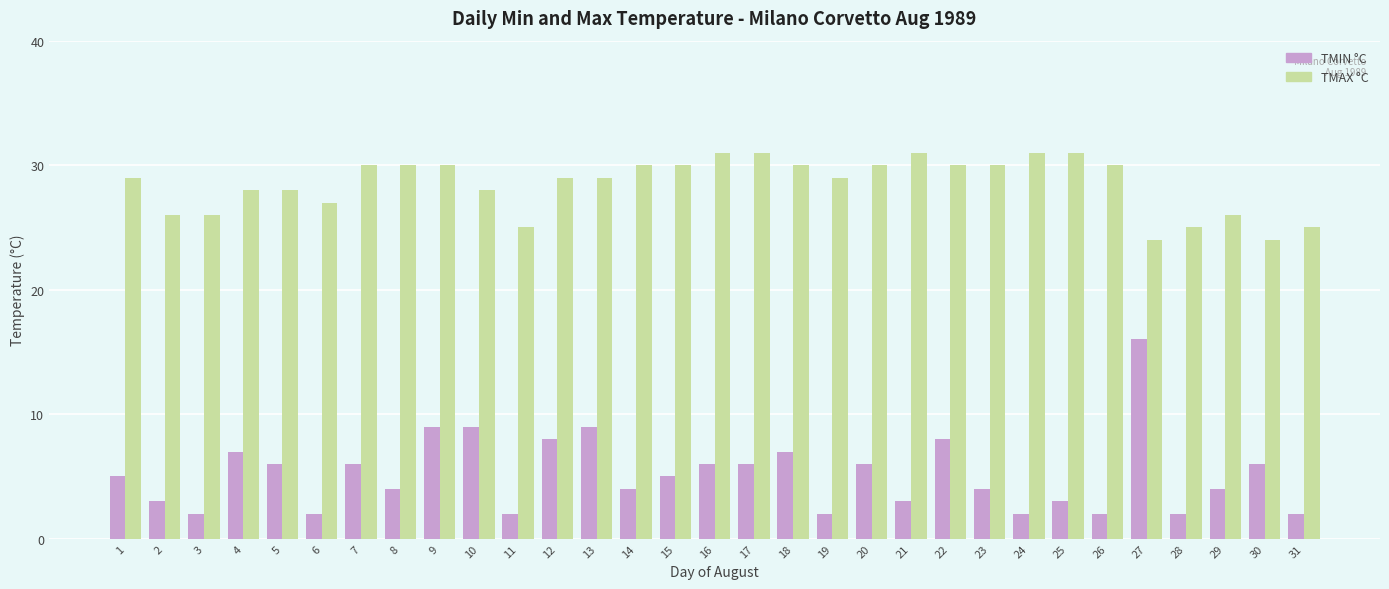

What is the value of the TMIN °C bar at the 16th from the left?

6